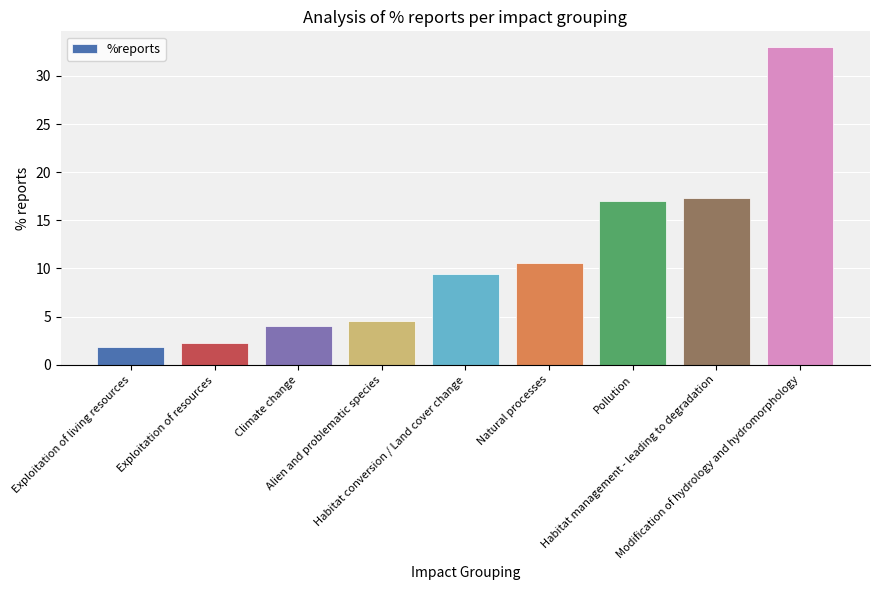

What is the ratio of the value at Habitat conversion / Land cover change to the value at Alien and problematic species?

2.1